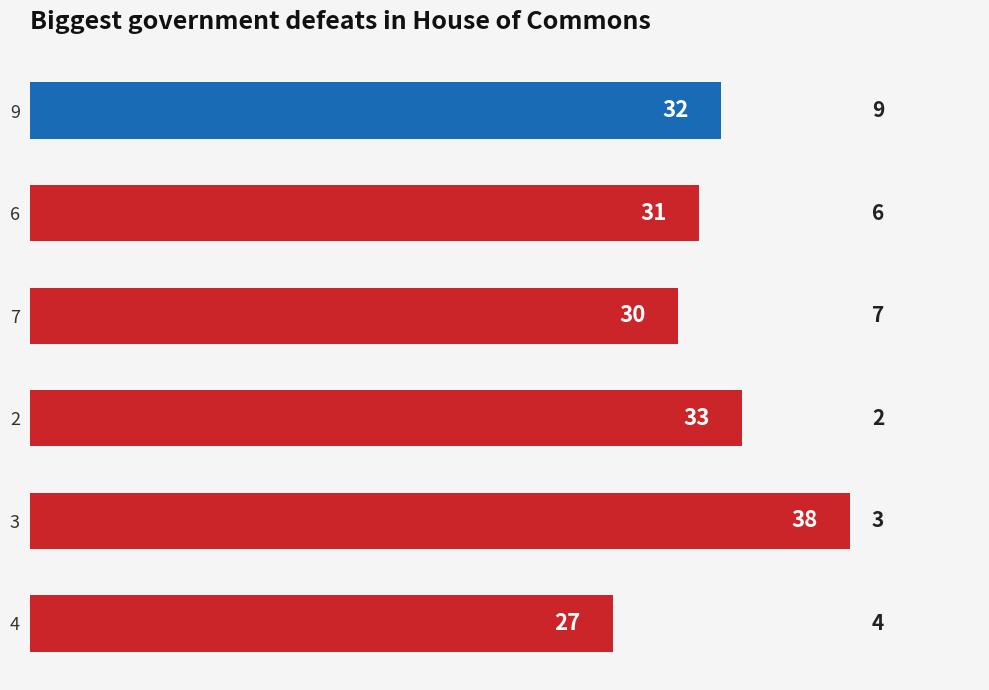

Between 4 and 7, which is larger?

7